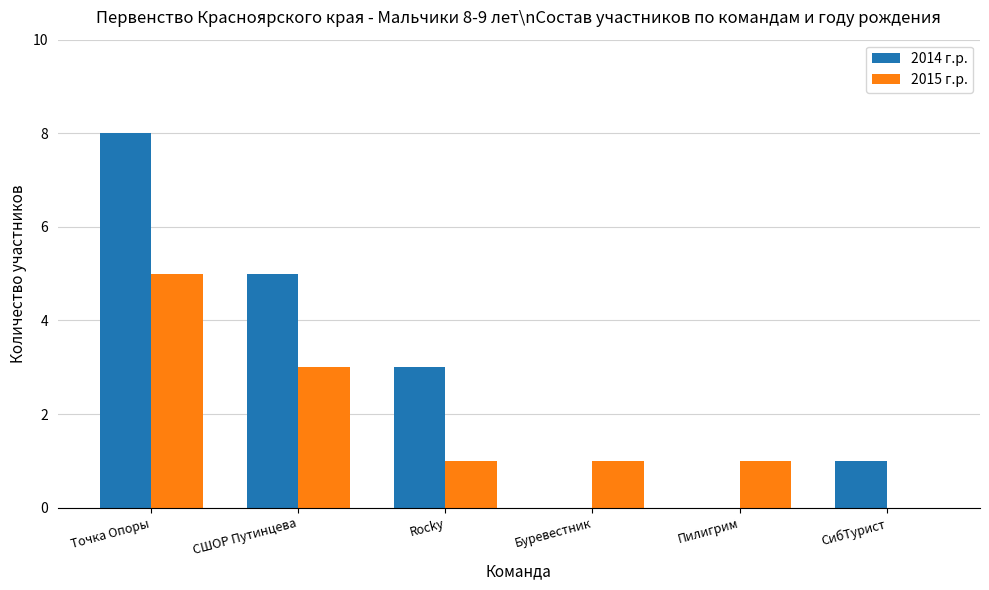

Where does the 2015 г.р. series first go above 1?

Точка Опоры